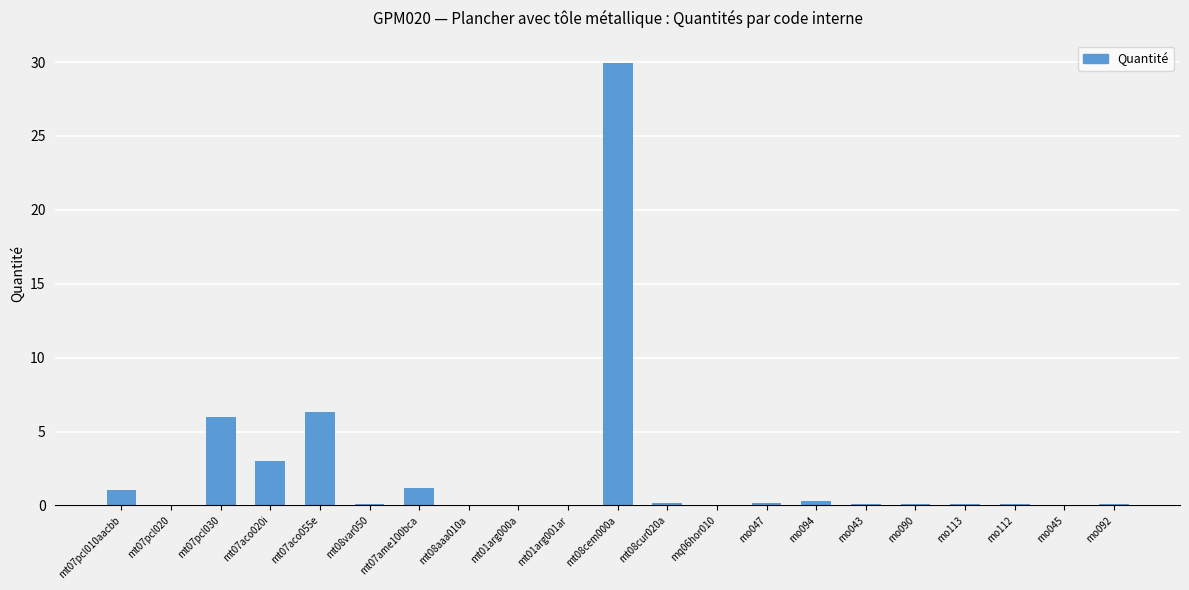

What is the sum of all values?

48.7